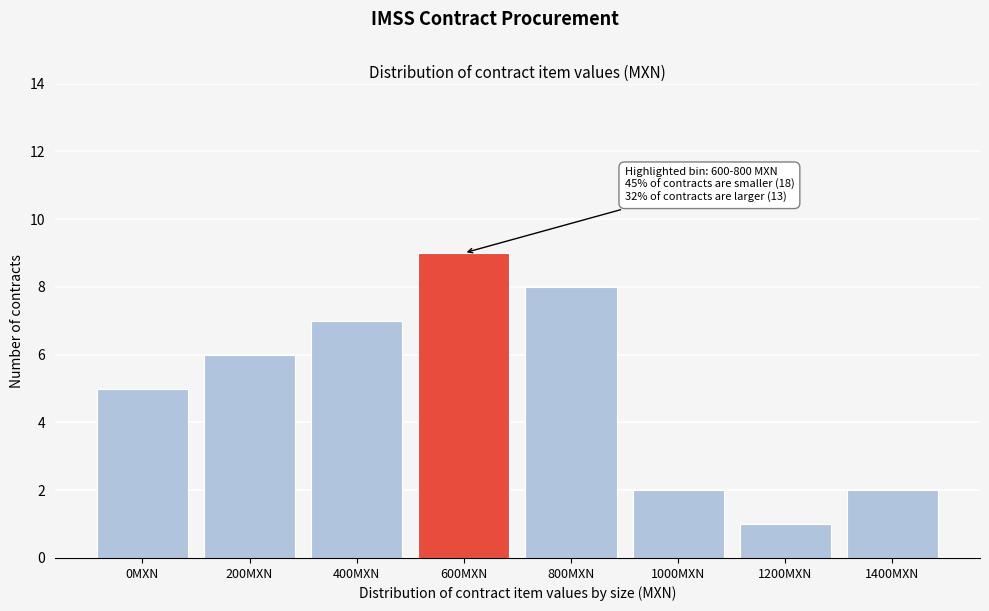

Reading left to right, what are all the values shown in this chart?

5	6	7	9	8	2	1	2